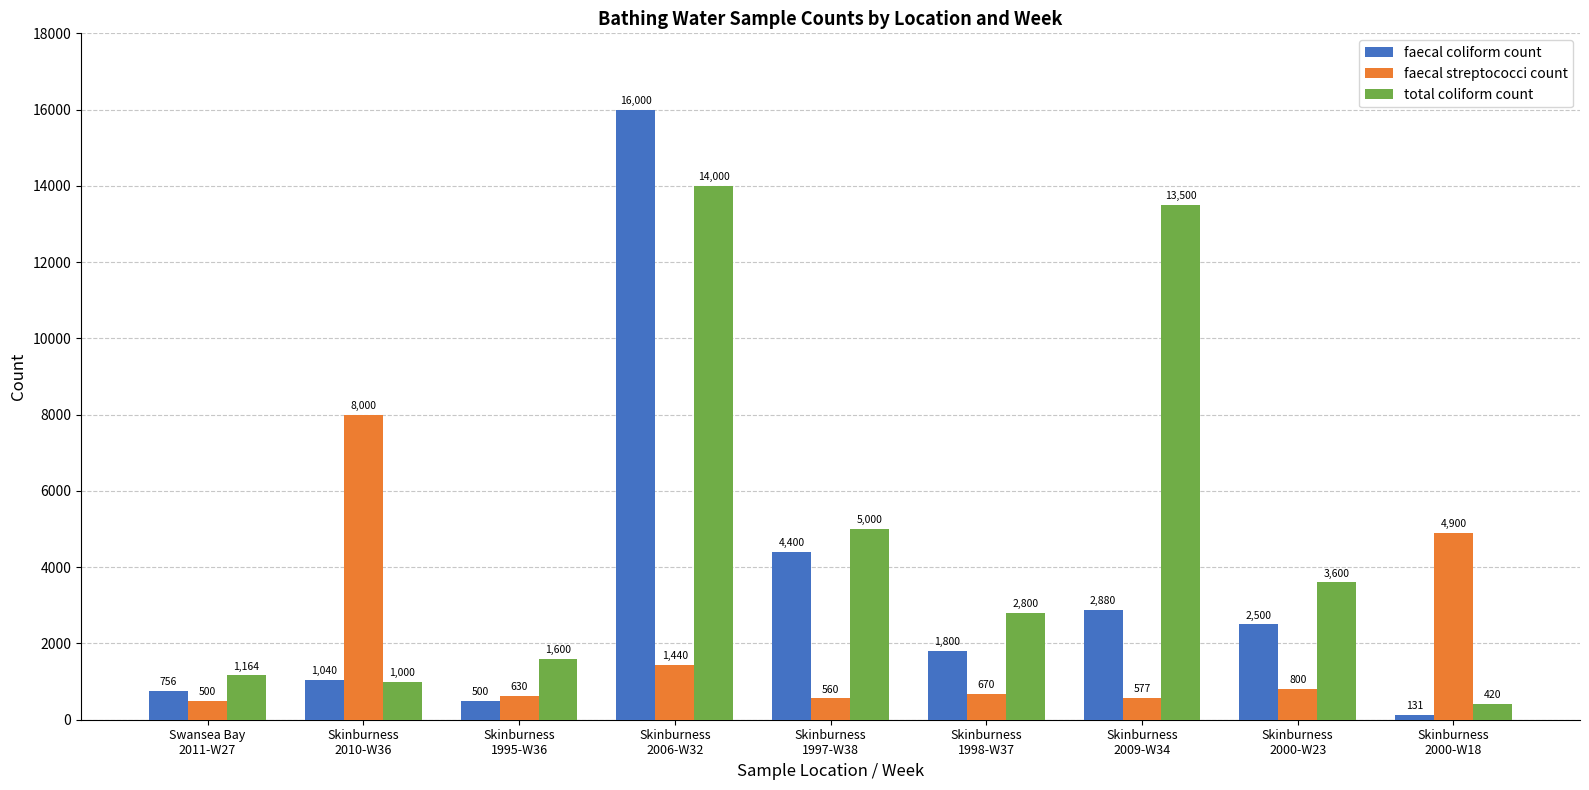

At how many categories does at least one series exceed 15617?

1